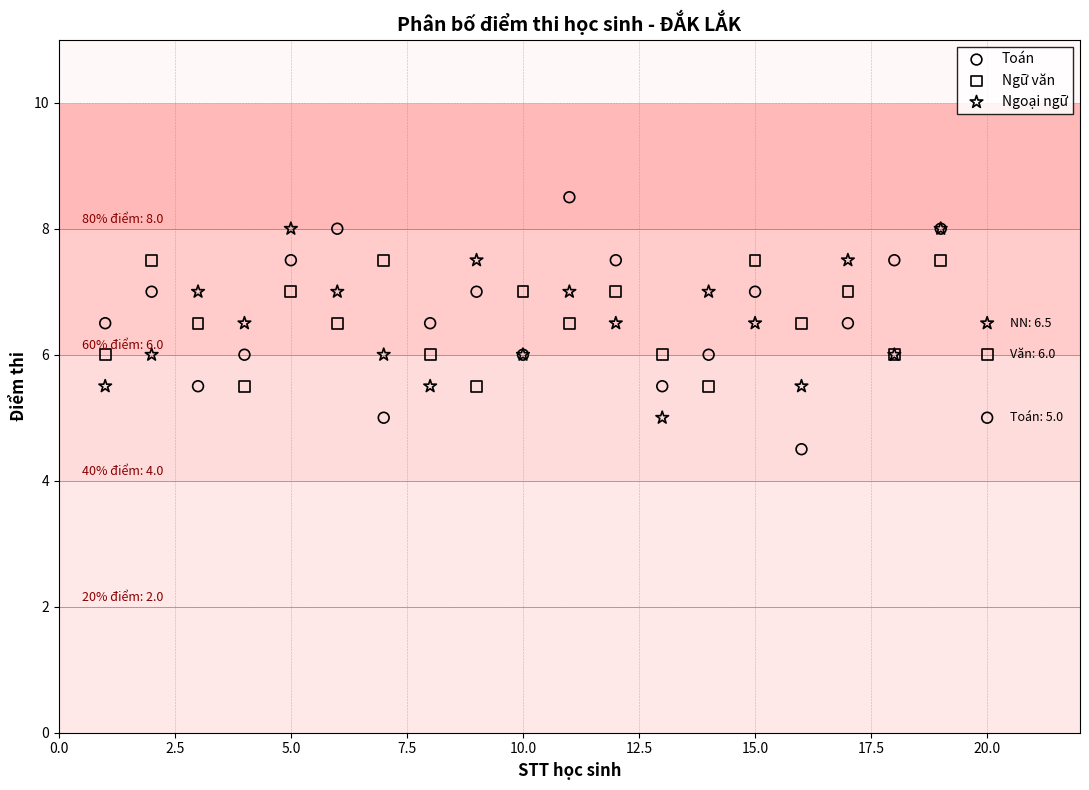

Which series contains the lowest Y value?

Toán